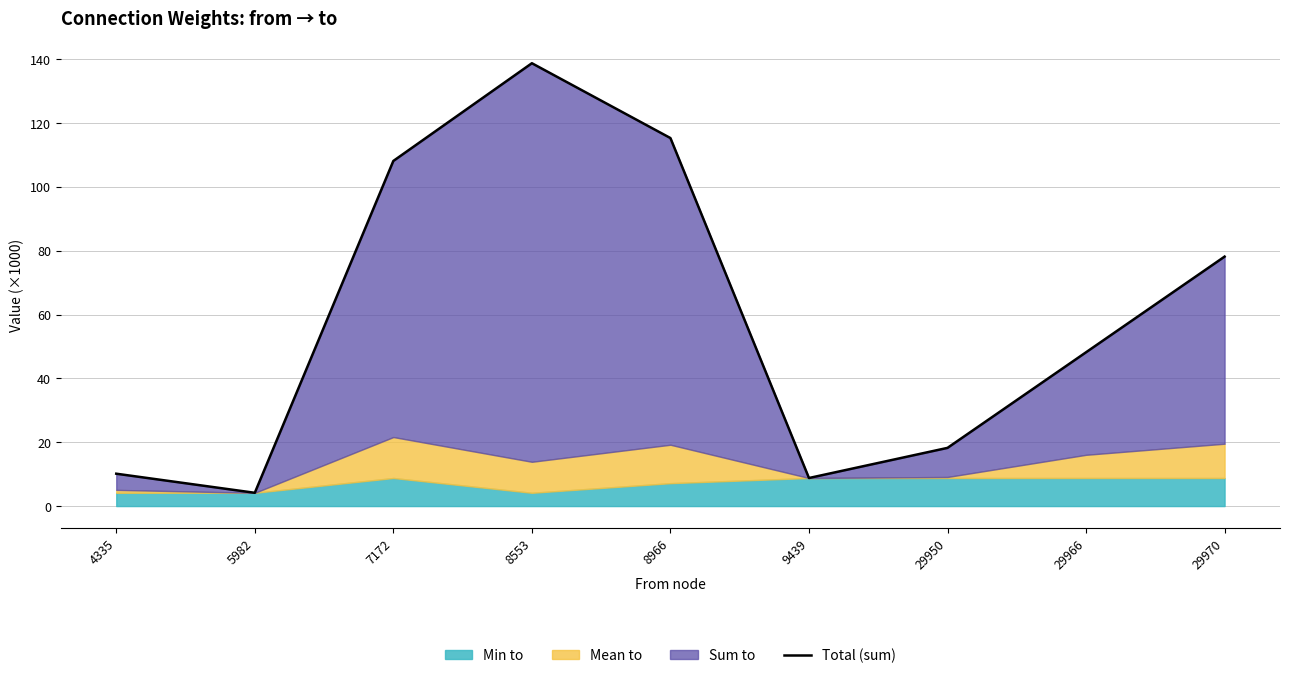

What is the change in value from 8966 to 29950?

-97.1